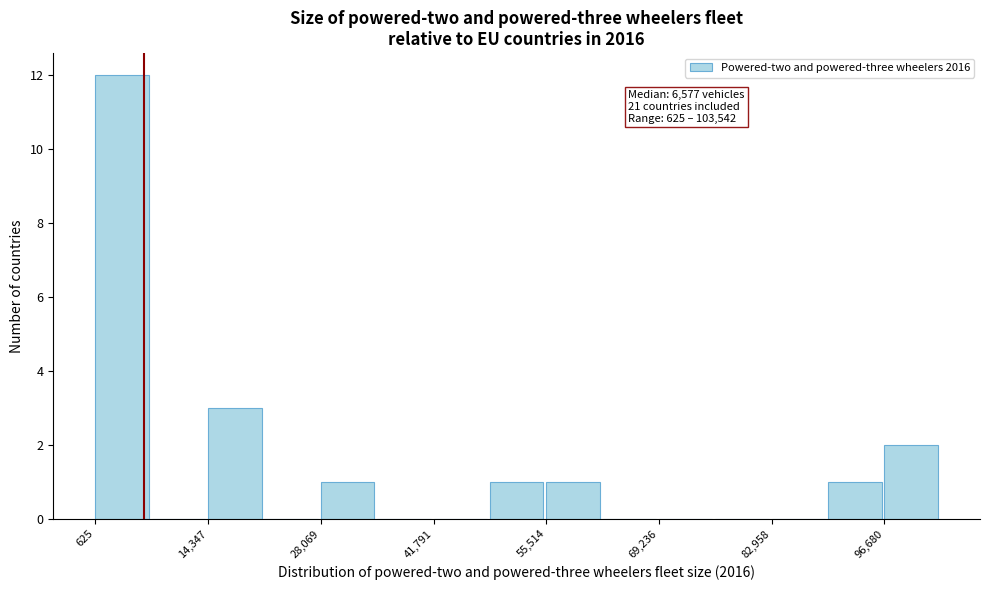

Read against the x-axis, roughly where is the centre of the tallest bar?

4000